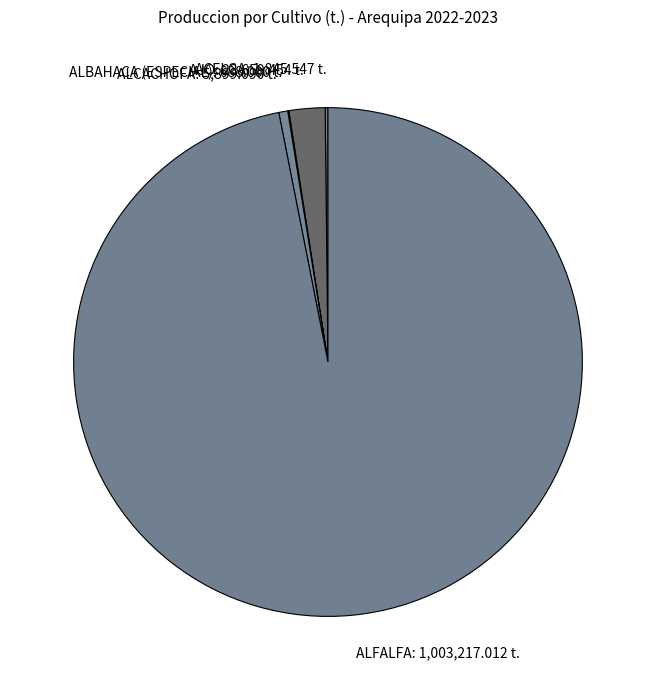

What is the ratio of the value at ALFALFA to the value at AJO?

42.4